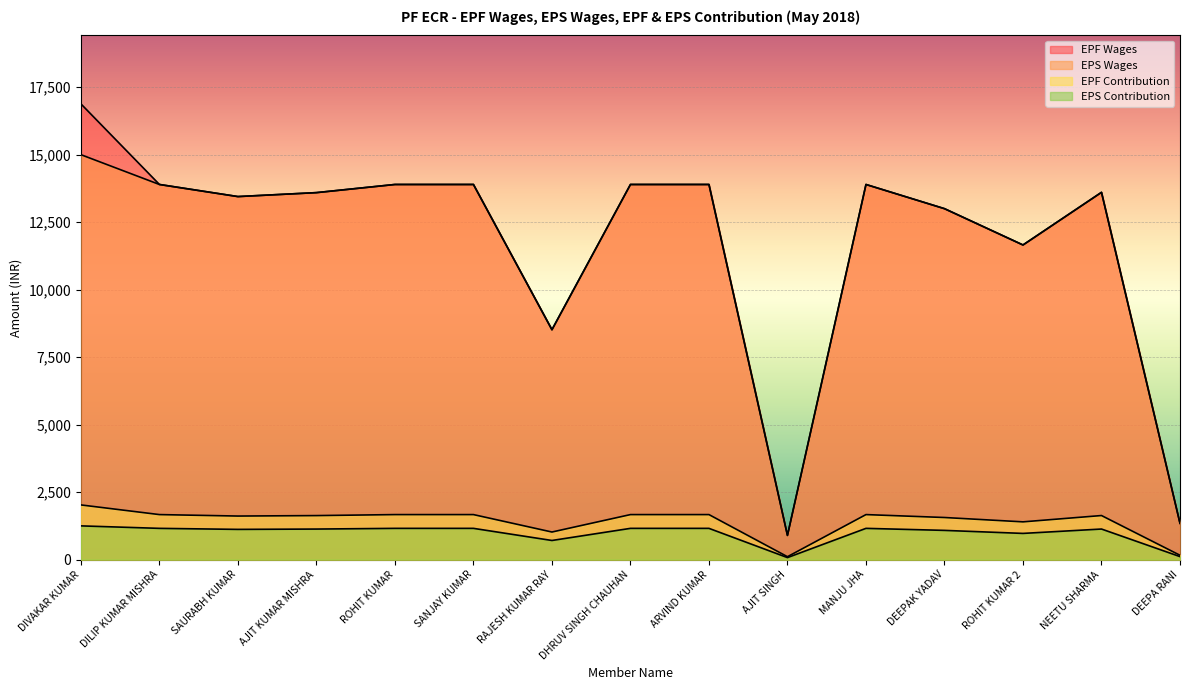

True or false: EPS Contribution and EPF Wages cross at least once.

False